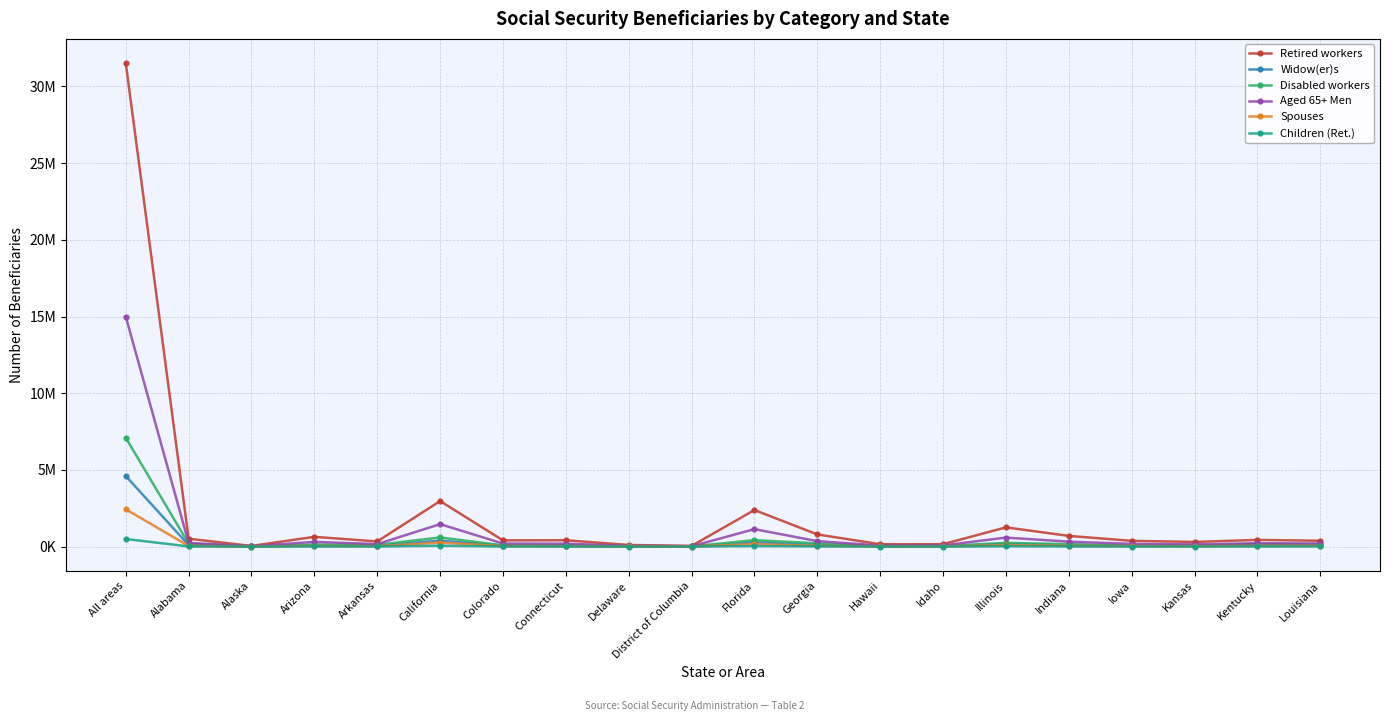

True or false: Retired workers and Aged 65+ Men cross at least once.

False